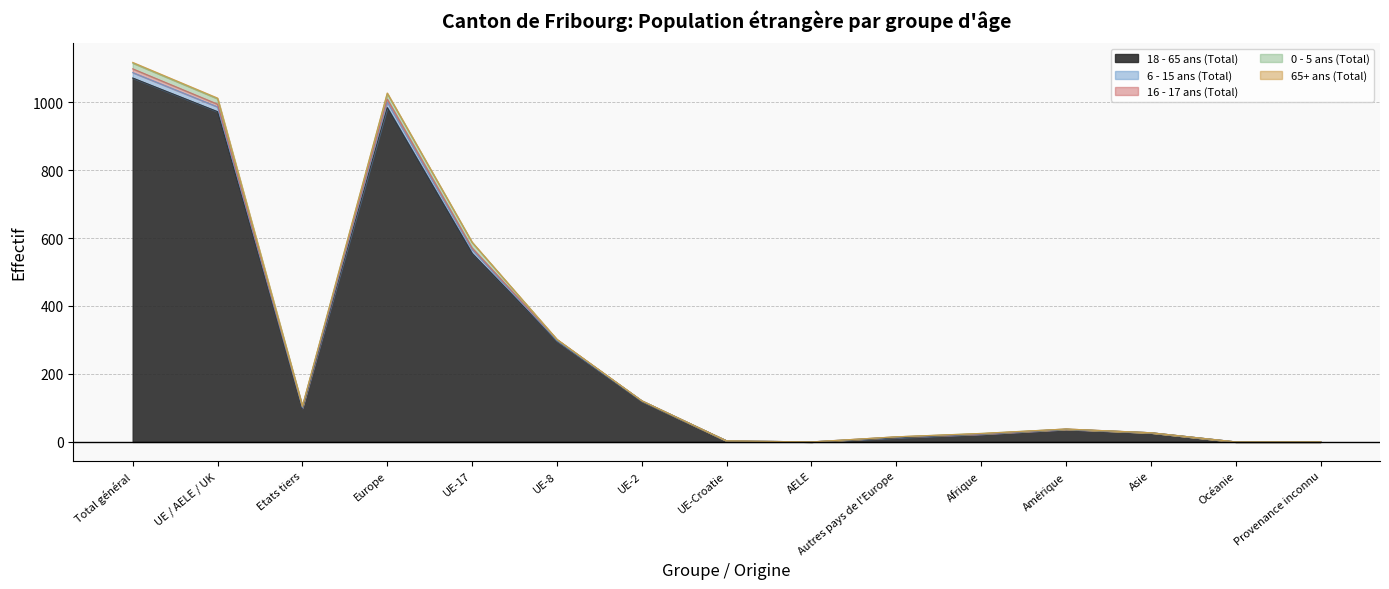

List the series in order of their peak value, highest first.

18 - 65 ans (Total), 0 - 5 ans (Total), 6 - 15 ans (Total), 16 - 17 ans (Total), 65+ ans (Total)